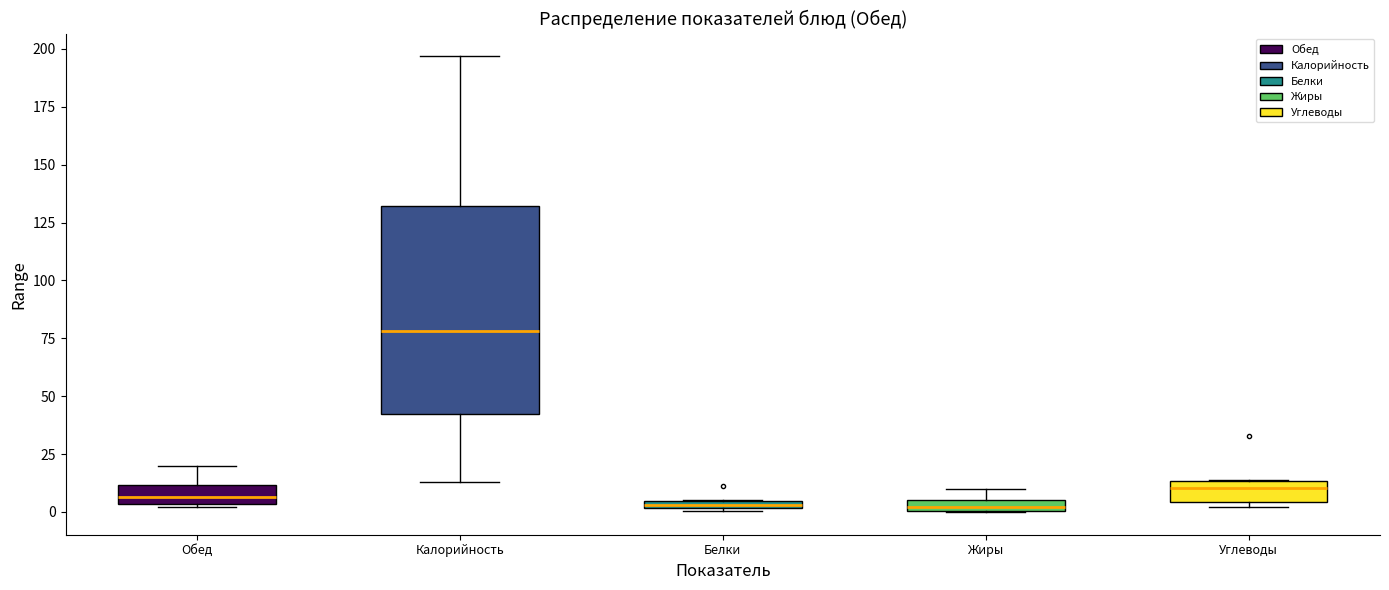

Where is the upper edge of the box for Белки on the y-axis? The values are not printed on the chart, so give them approximately, as read against the axis.

5